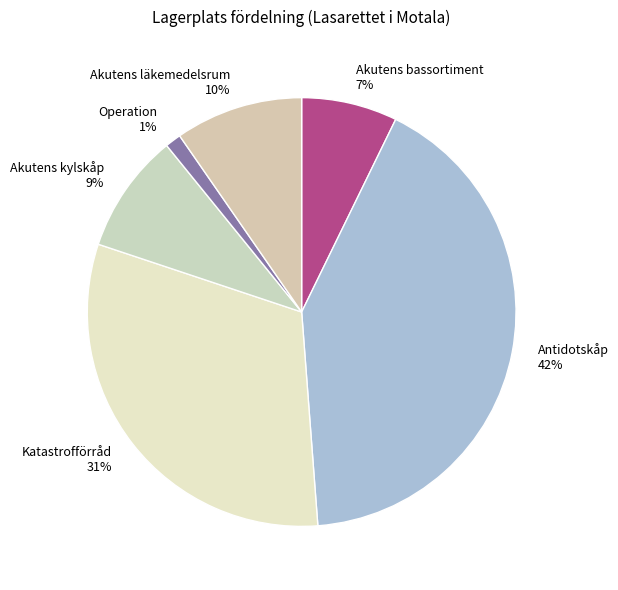

How many segments does this pie chart have?

6